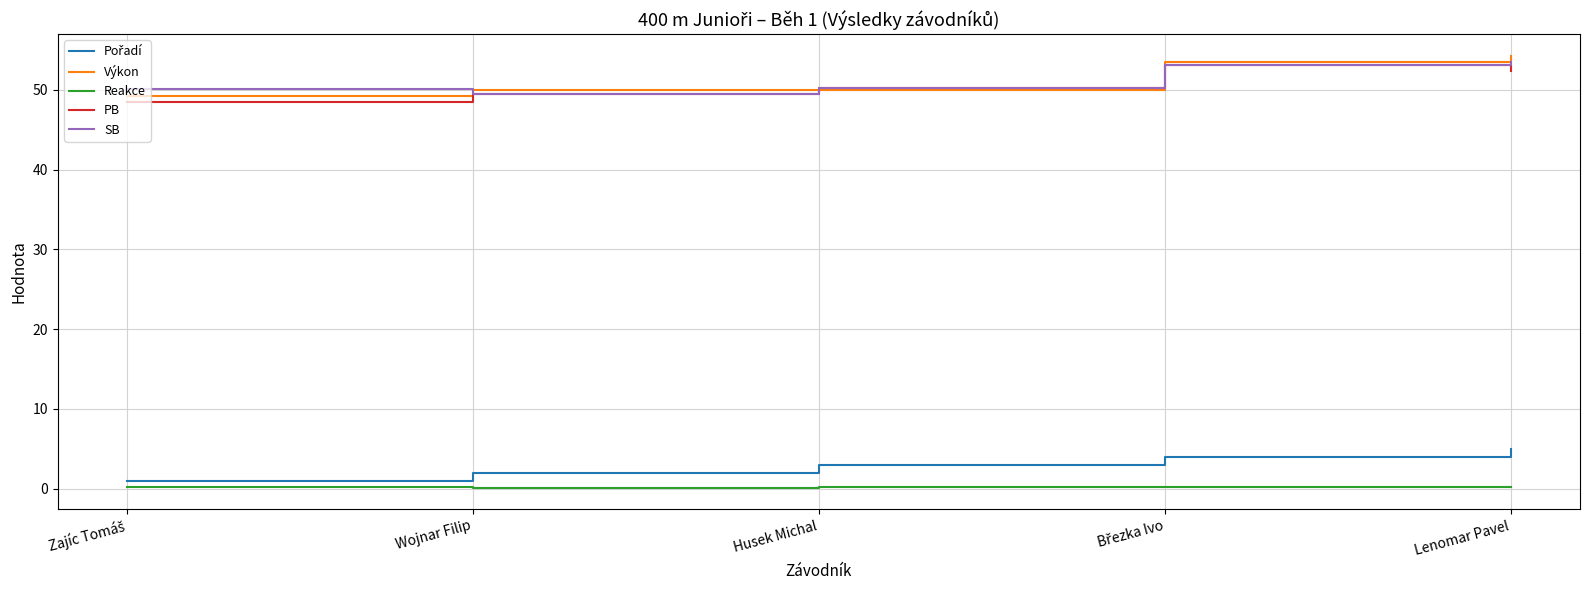

True or false: Reakce and Výkon intersect in this chart.

False